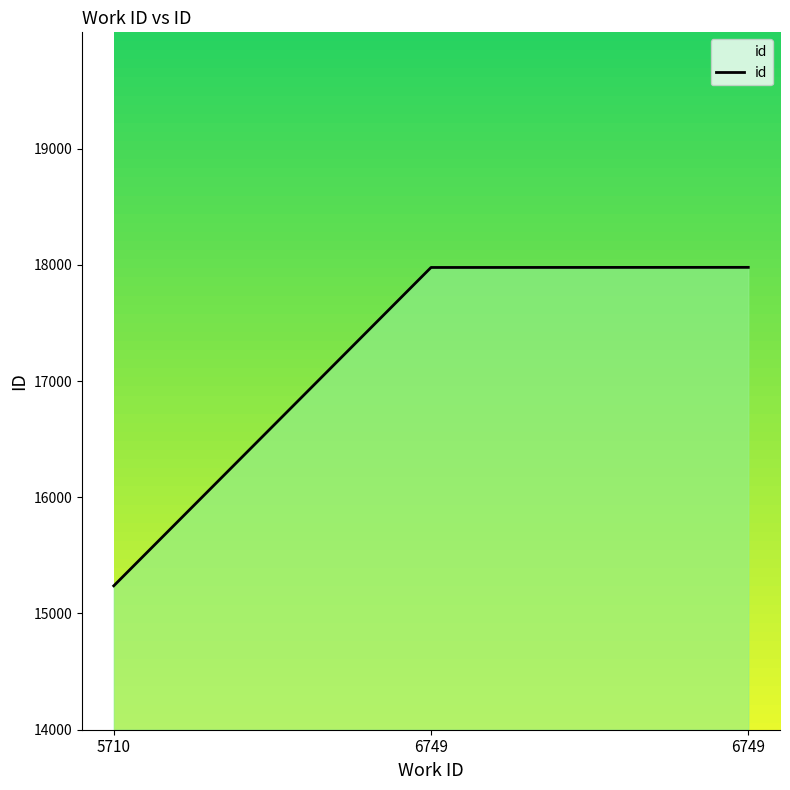

How many values are below 17977?

1